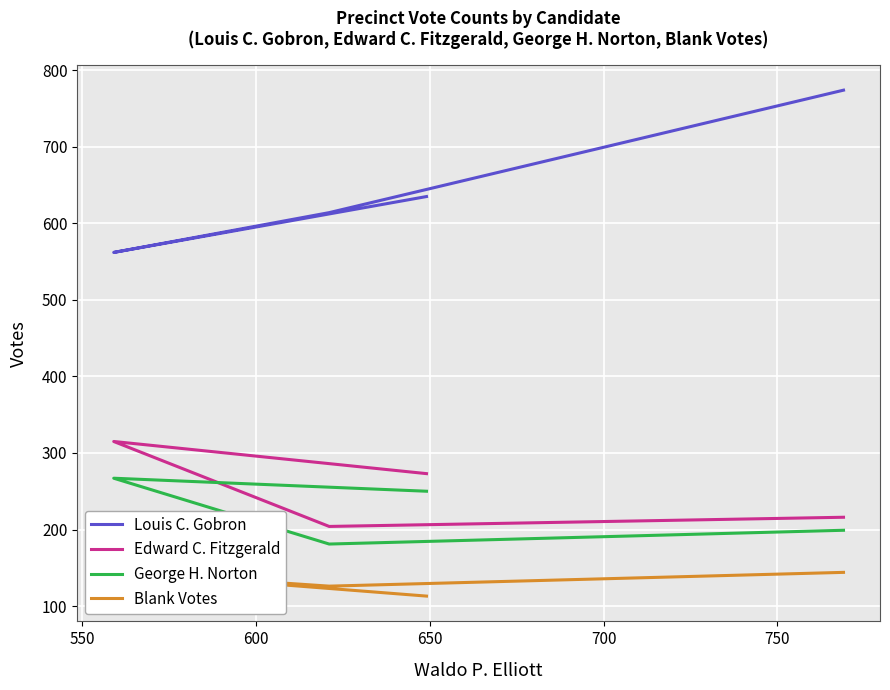

Reading right to left, what are all the values shown in this chart?

Louis C. Gobron: 774	614	562	635
Edward C. Fitzgerald: 216	204	315	273
George H. Norton: 199	181	267	250
Blank Votes: 144	126	145	113